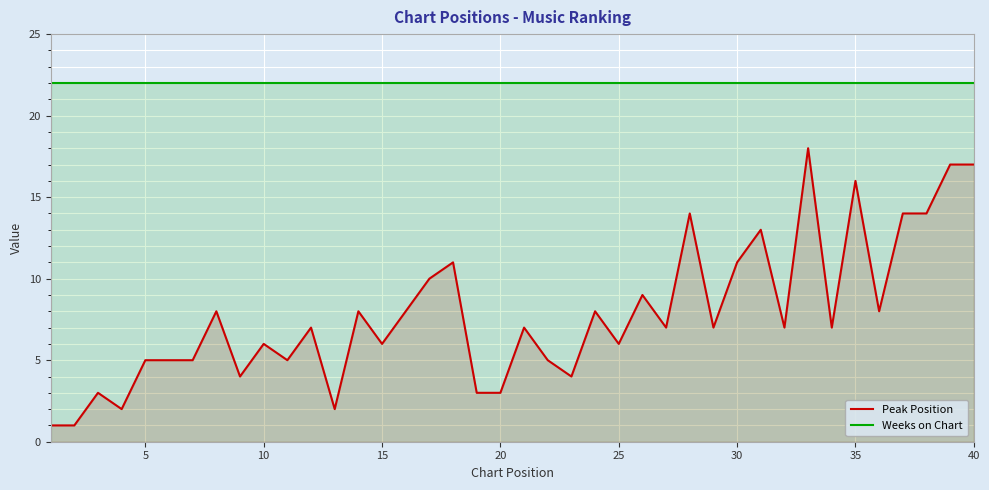

List the series in order of their peak value, highest first.

Weeks on Chart, Peak Position